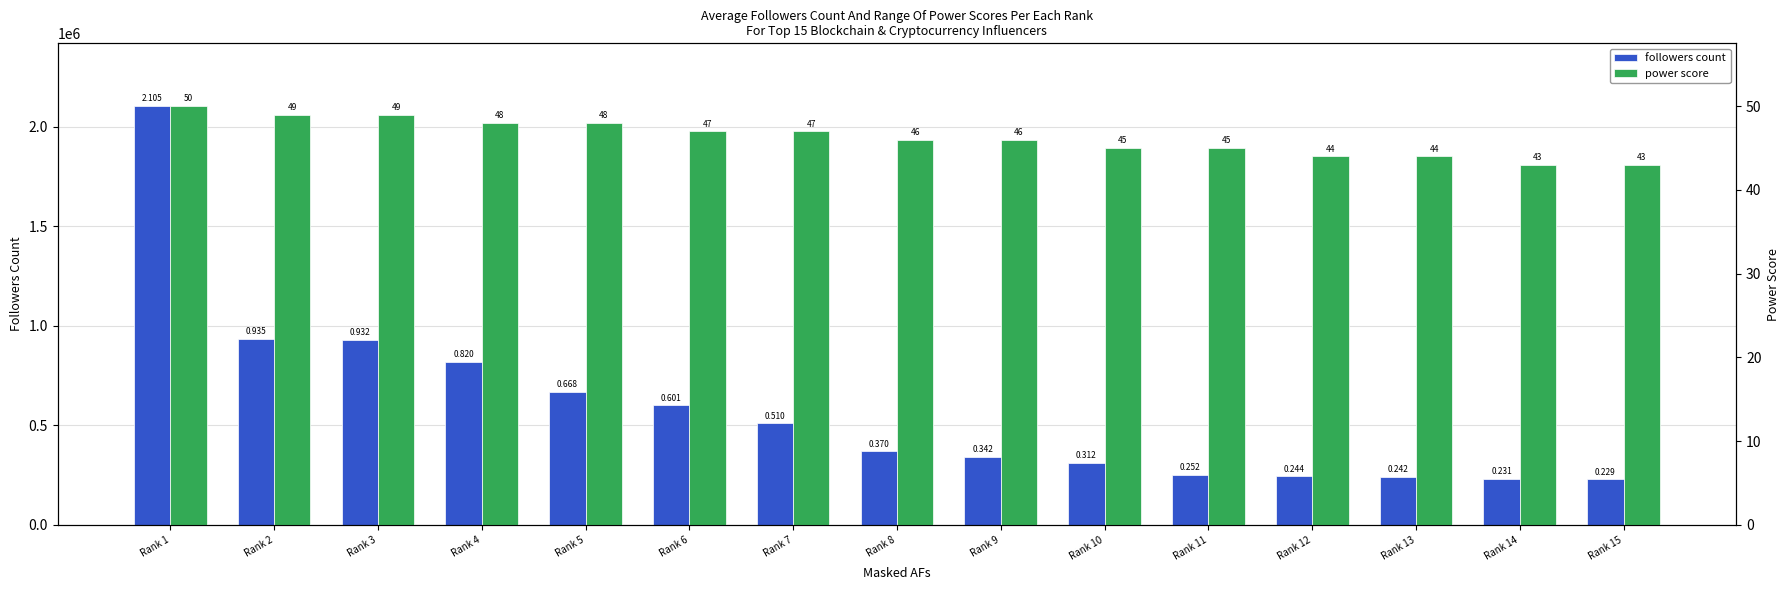

Which series has the largest range (max minus min)?

followers count